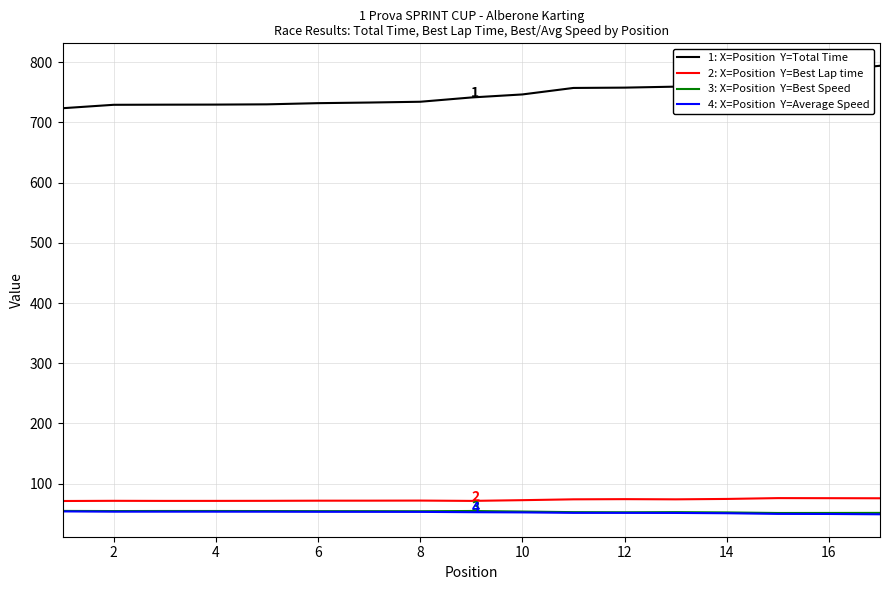

What is the maximum value shown in the chart?

794.0